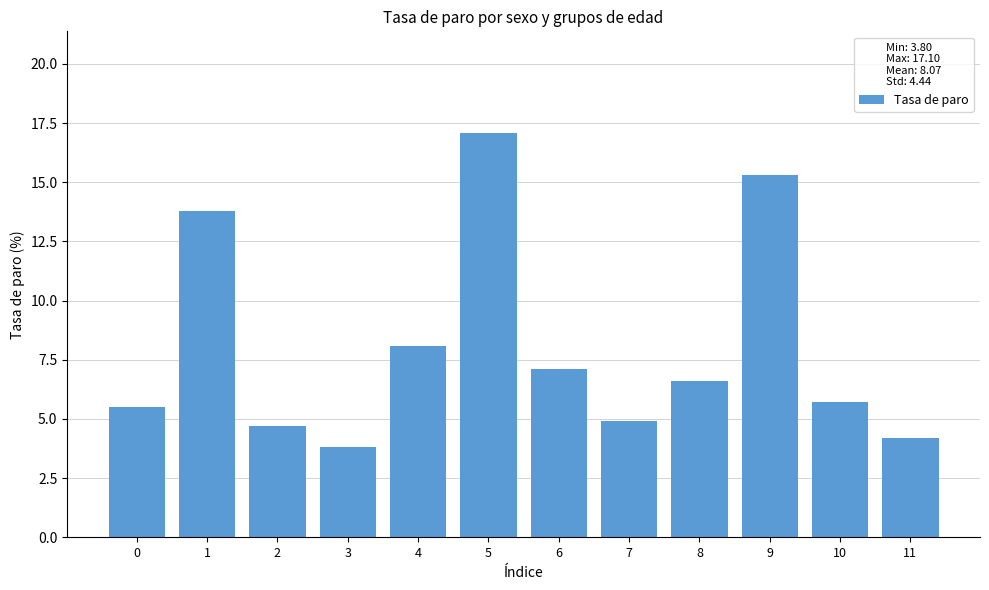

Reading right to left, extract all data points from this chart.

11=4.2	10=5.7	9=15.3	8=6.6	7=4.9	6=7.1	5=17.1	4=8.1	3=3.8	2=4.7	1=13.8	0=5.5